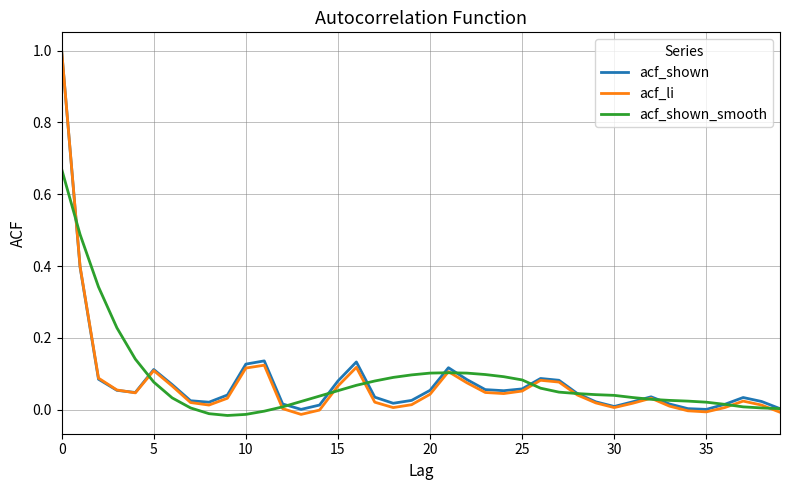

Which series has the widest spread of values?

acf_li